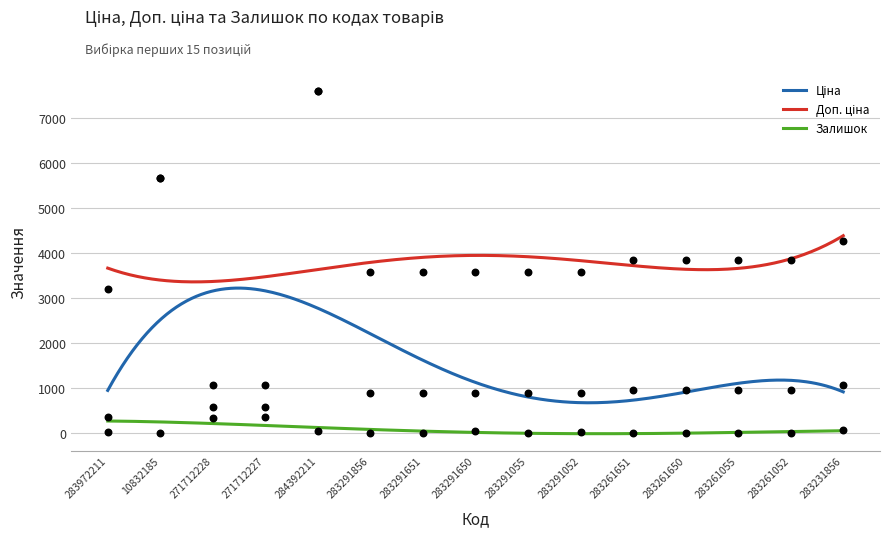

Which series has the largest total across all categories?

Доп. ціна